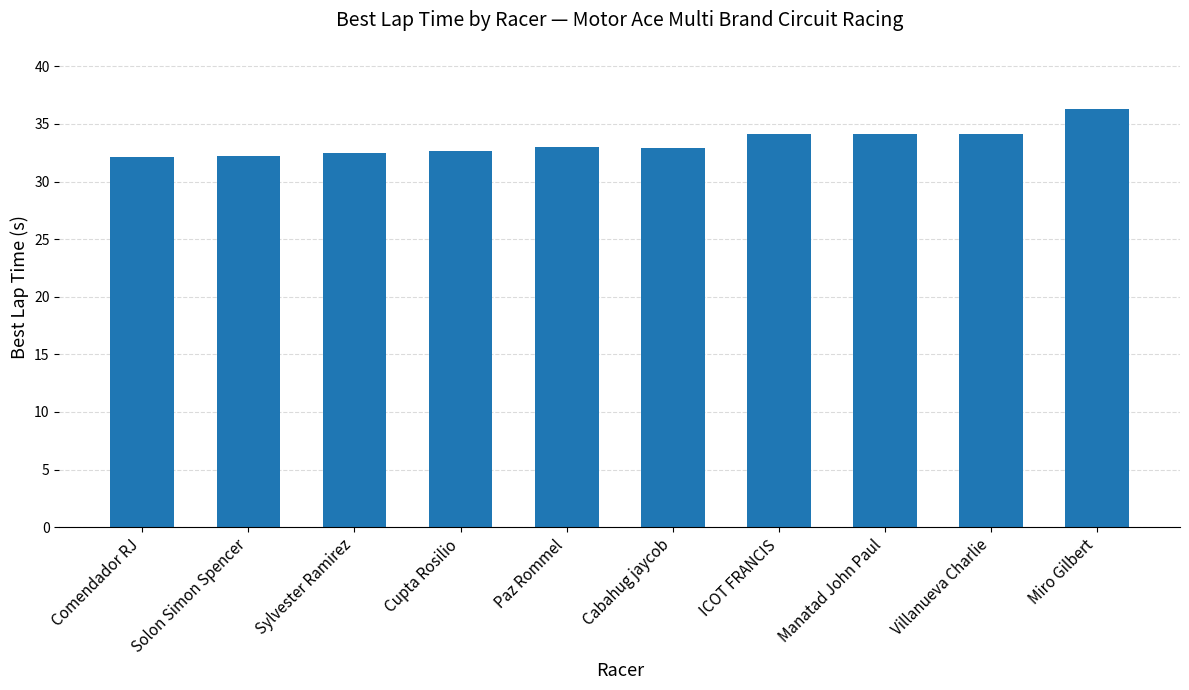

What is the greatest value displayed?

36.3